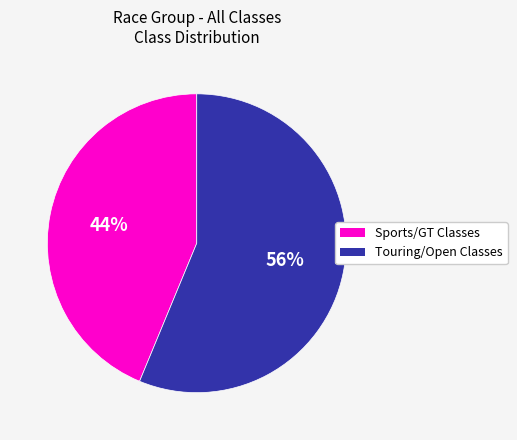

How many slices are in this pie chart?

2